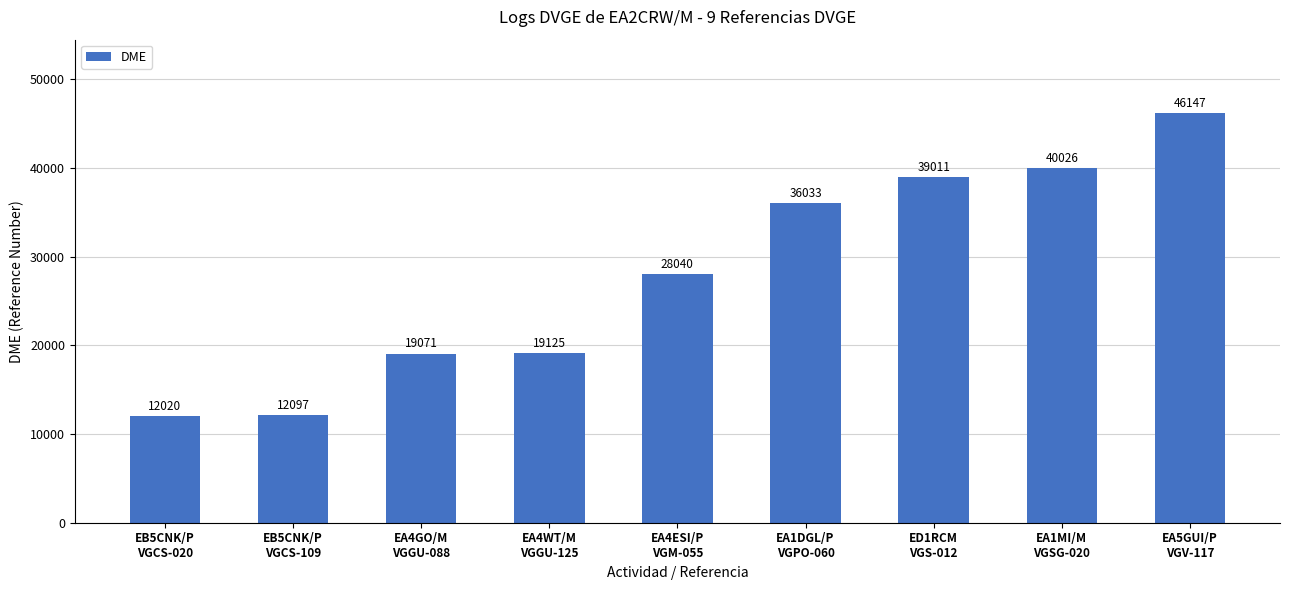

Which has a higher value, EA4ESI/P
VGM-055 or EB5CNK/P
VGCS-109?

EA4ESI/P
VGM-055